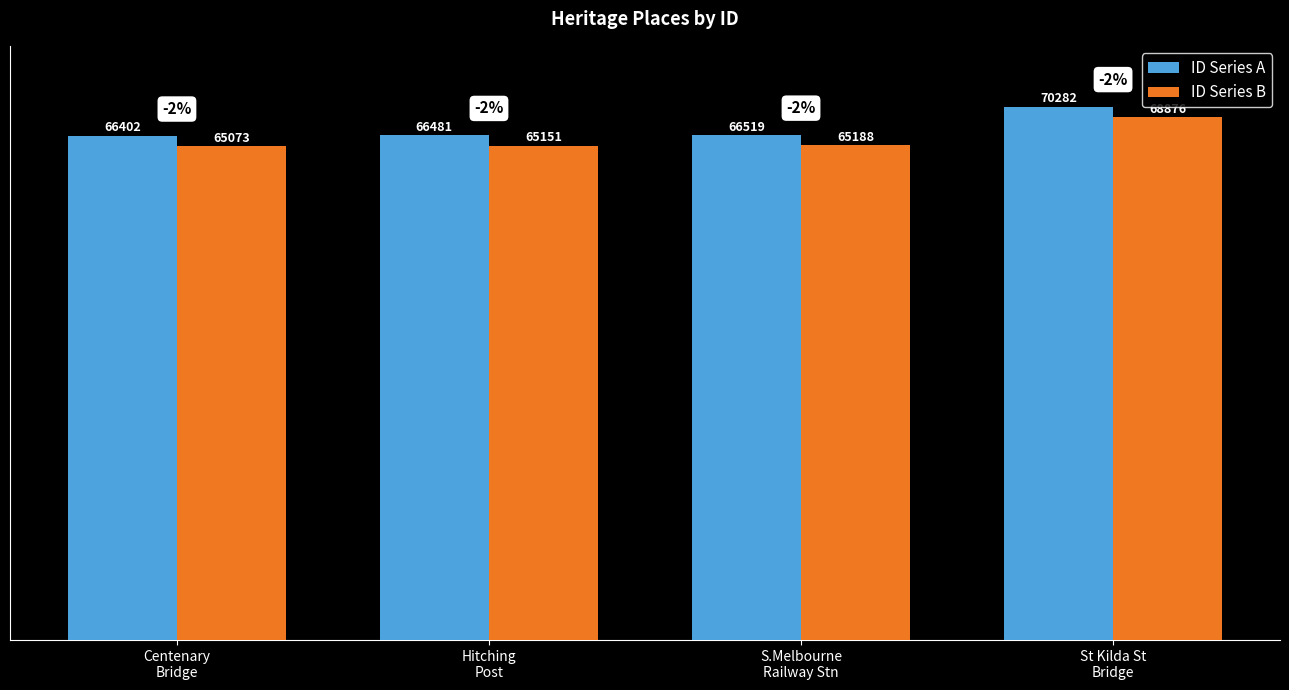

Count the number of categories in the chart.

4